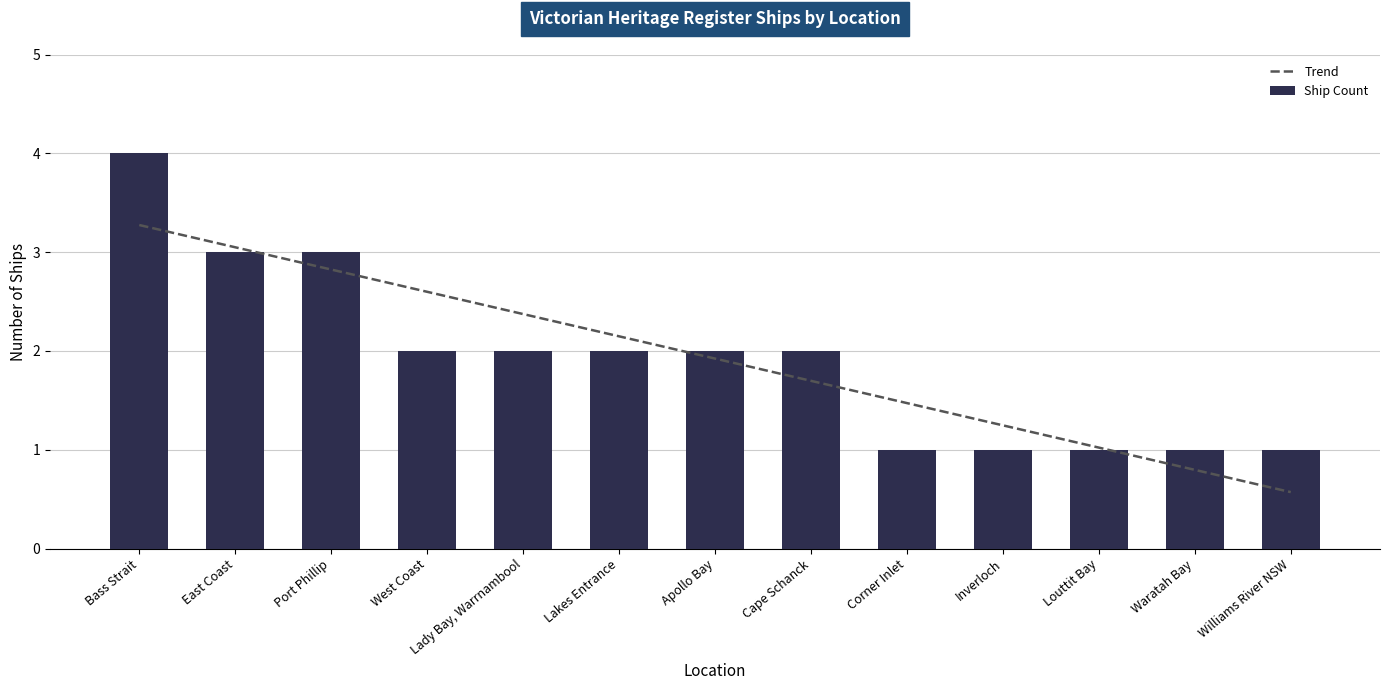

Where does the data first go above 2?

Bass Strait